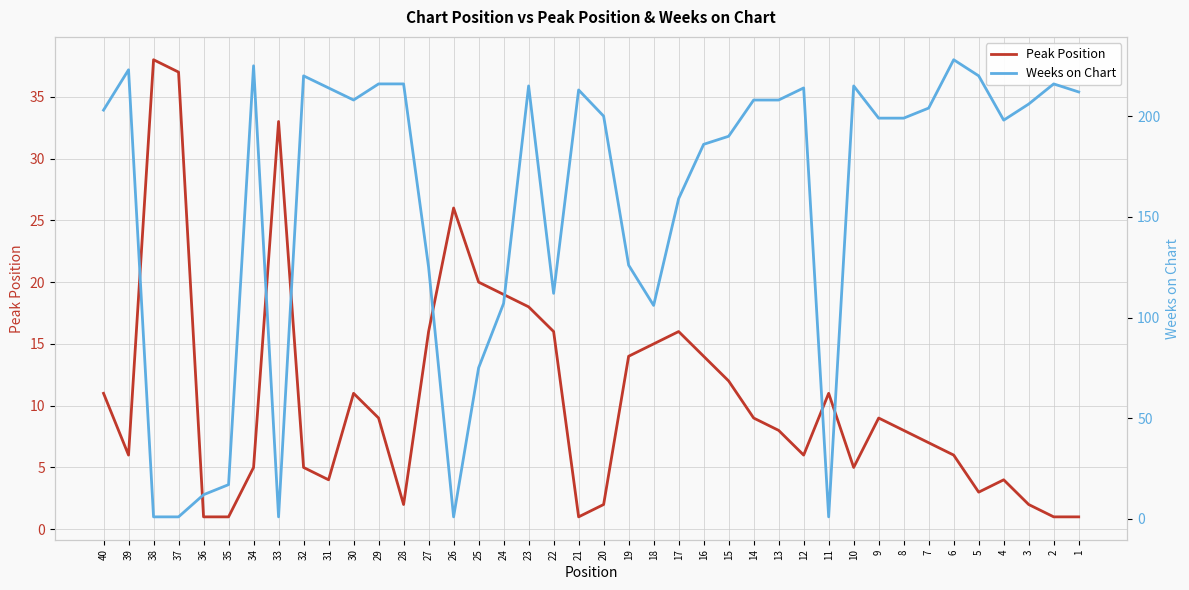

The value of Peak Position at 21 is 2. True or false?

False